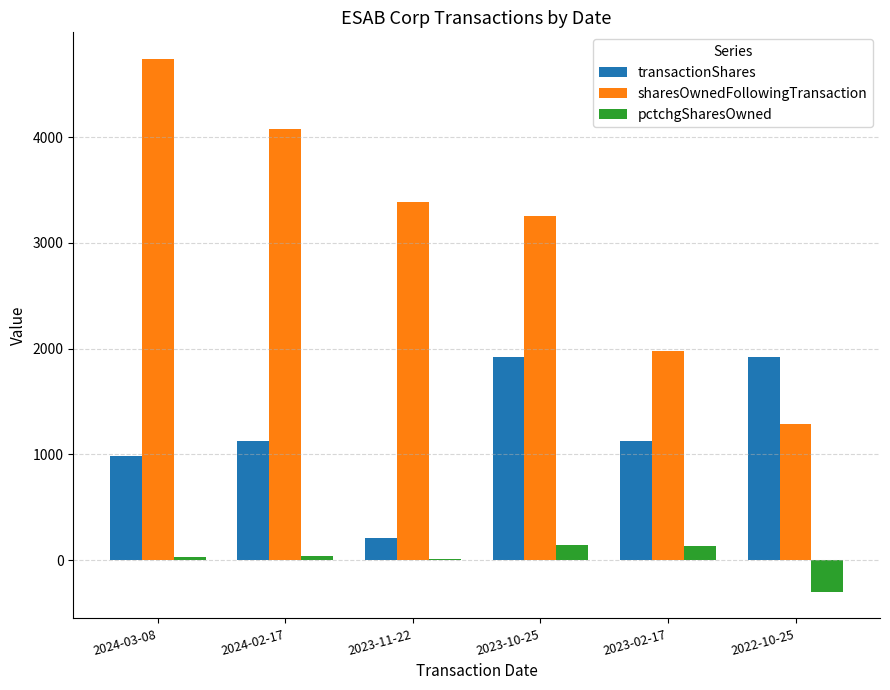

The value of sharesOwnedFollowingTransaction at 2022-10-25 is 687. True or false?

False